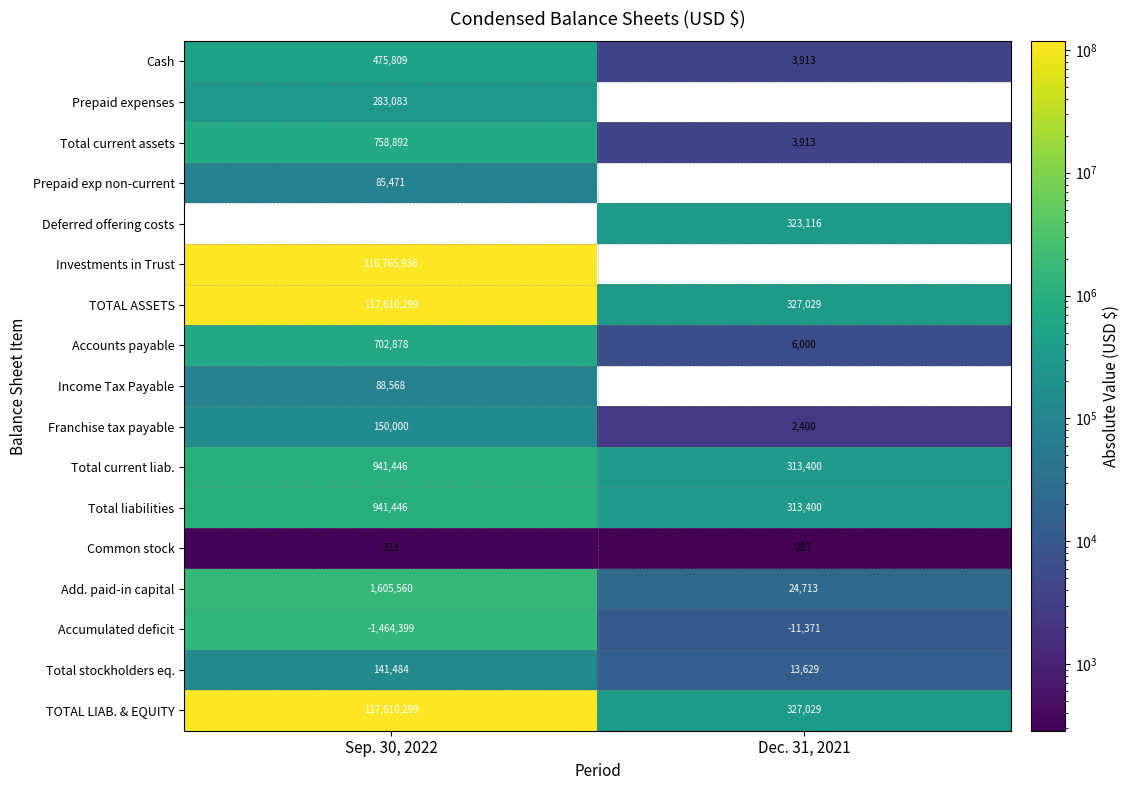

What value does the Accounts payable series have at Sep. 30, 2022, to the nearest 100?

702900